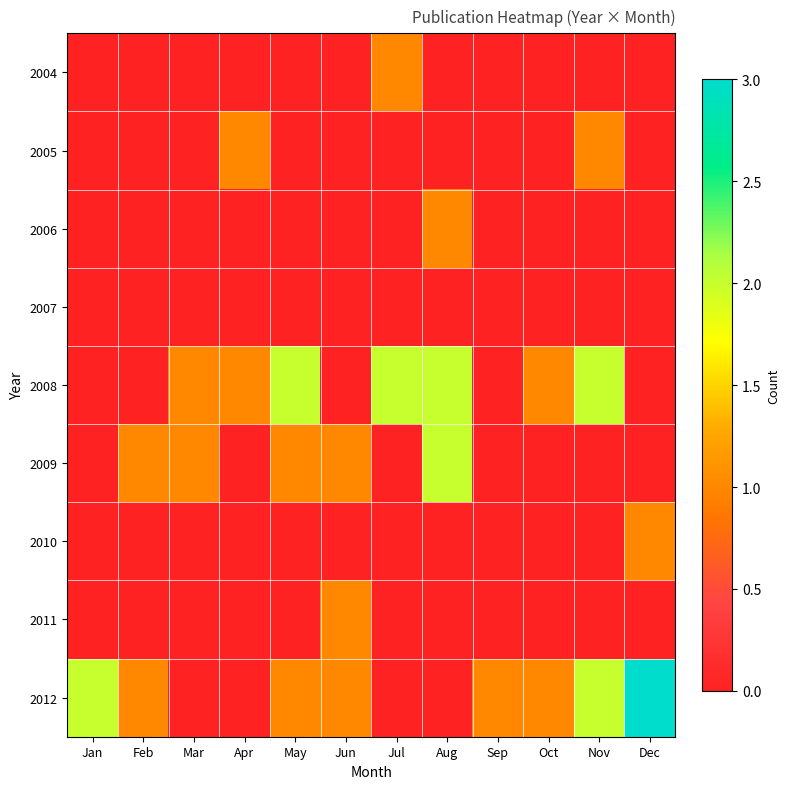

Which has a higher value, May or Jun?

May